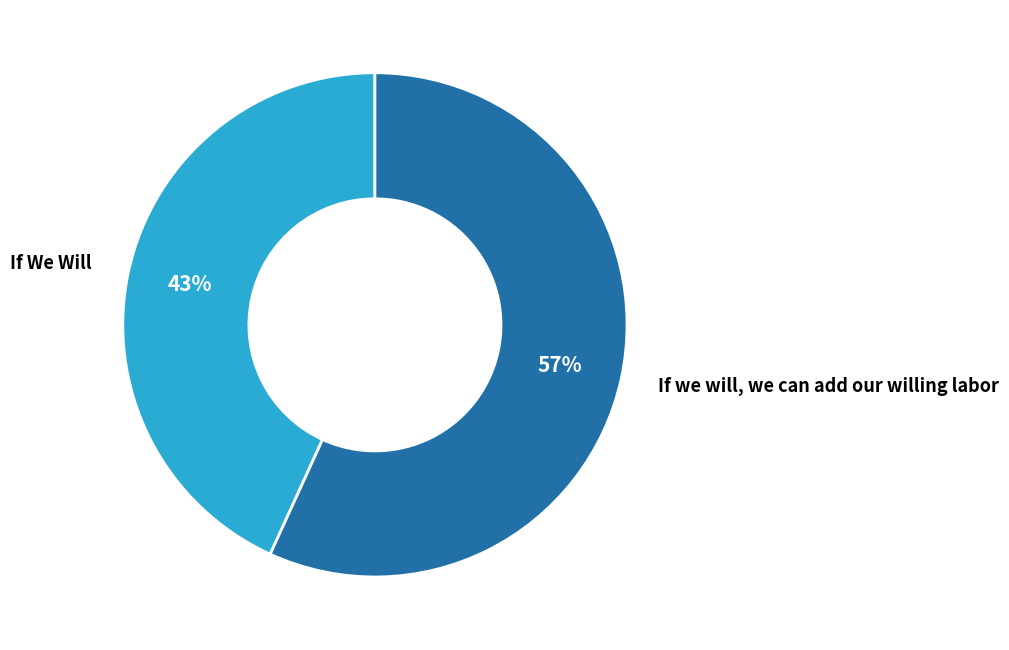

Which category accounts for the majority?

If we will, we can add our willing labor